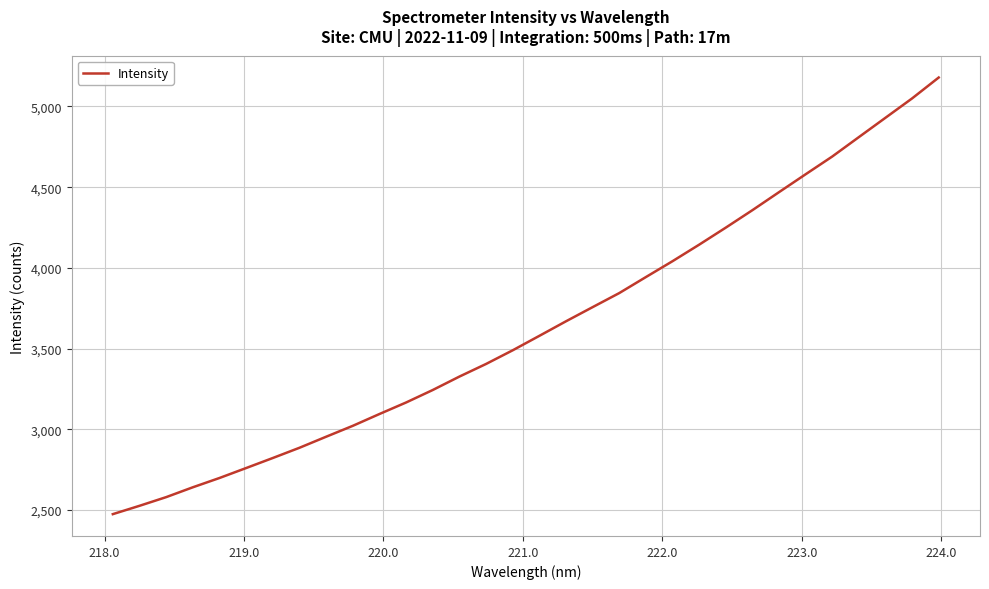

What is the minimum value shown in the chart?

2473.8